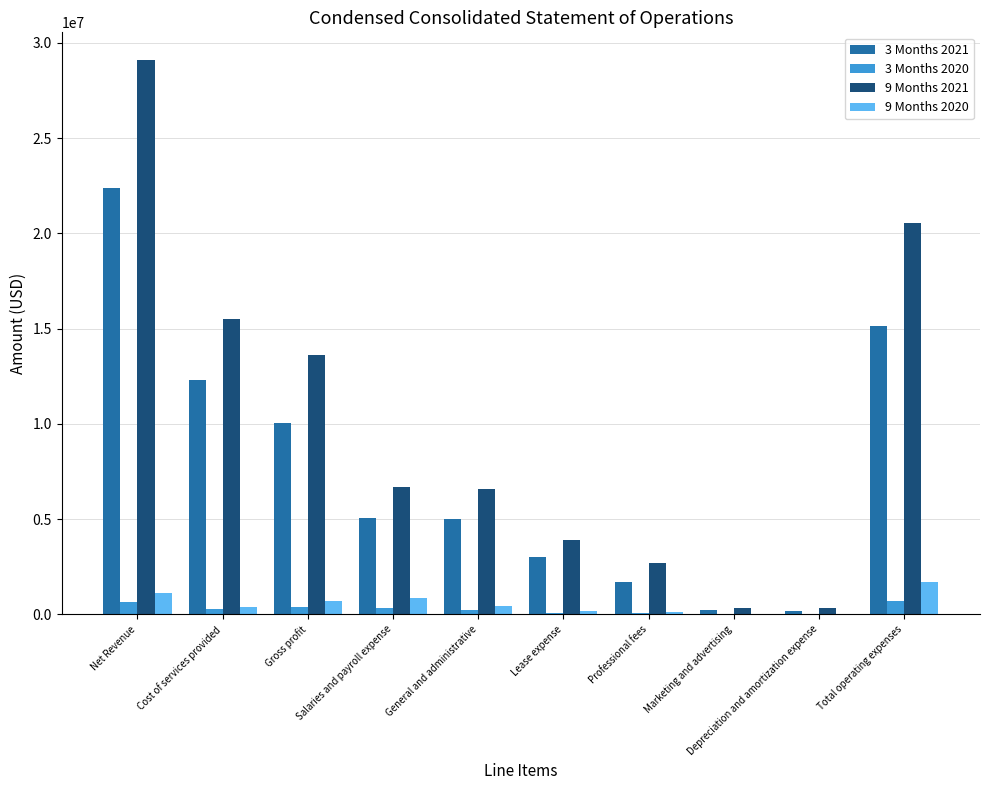

What is the greatest value displayed?

29093845